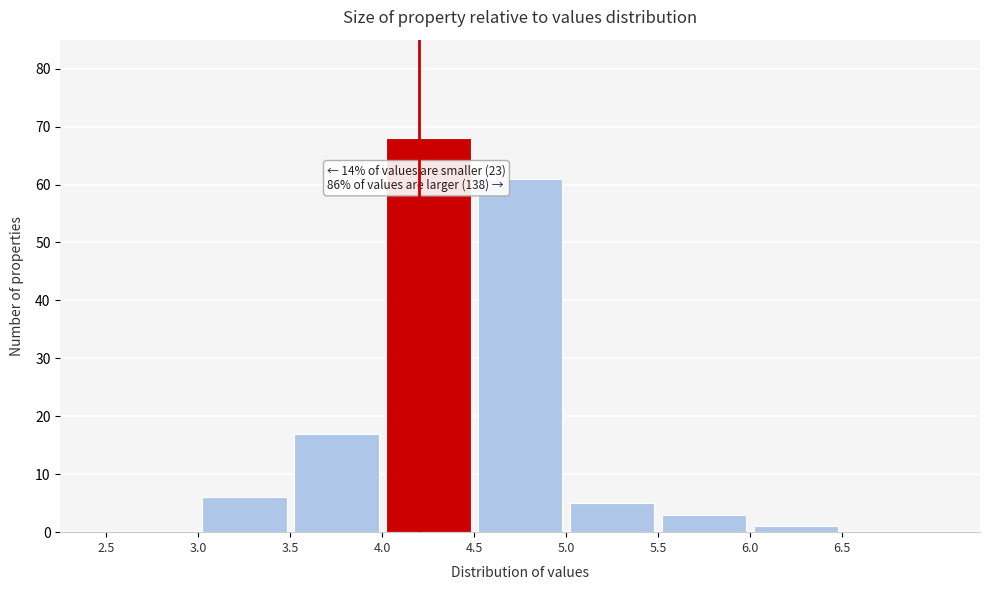

Which range on the x-axis has the tallest bar?

4.0 to 4.5